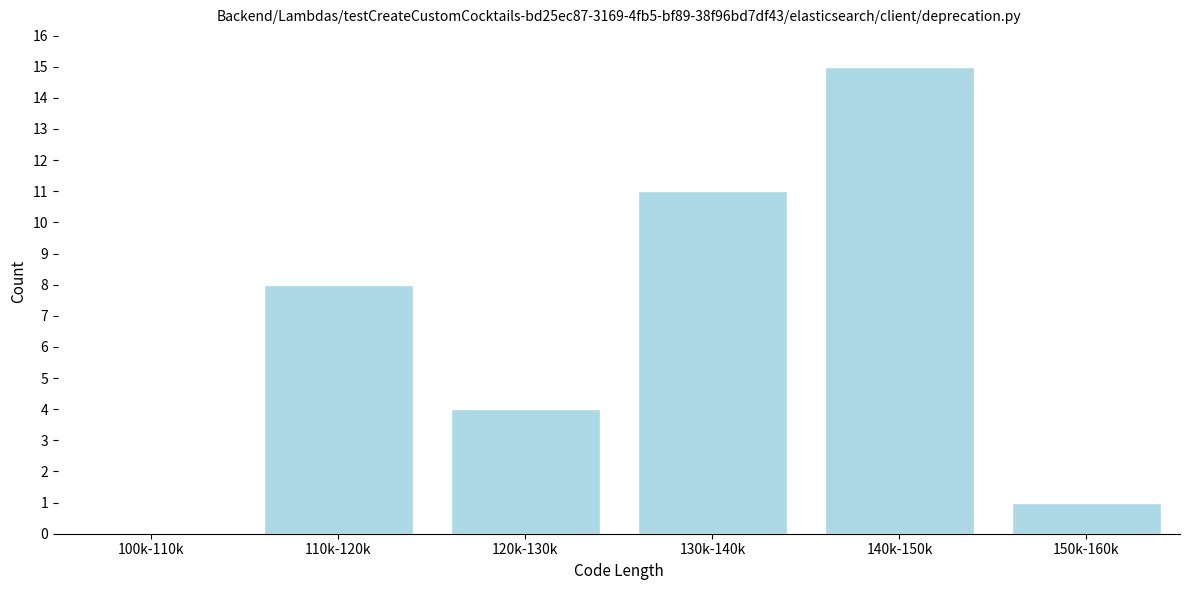

Reading left to right, transcribe all the data shown in this chart.

100k-110k=0	110k-120k=8	120k-130k=4	130k-140k=11	140k-150k=15	150k-160k=1